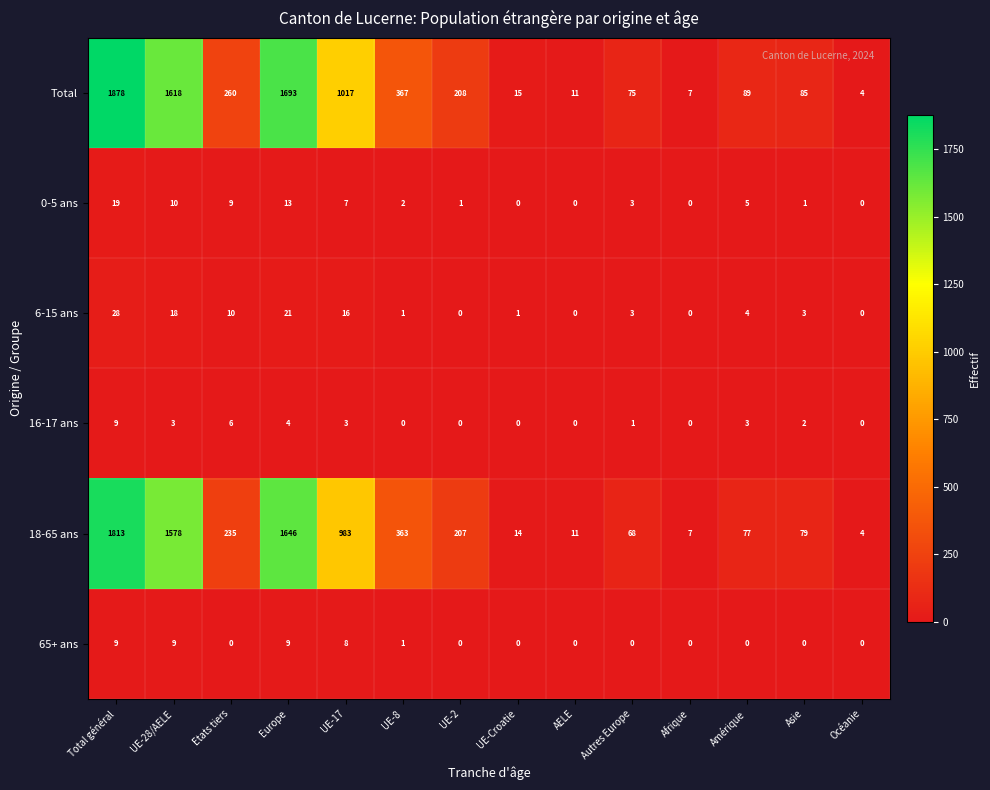

What is the sum of all 16-17 ans values?

31